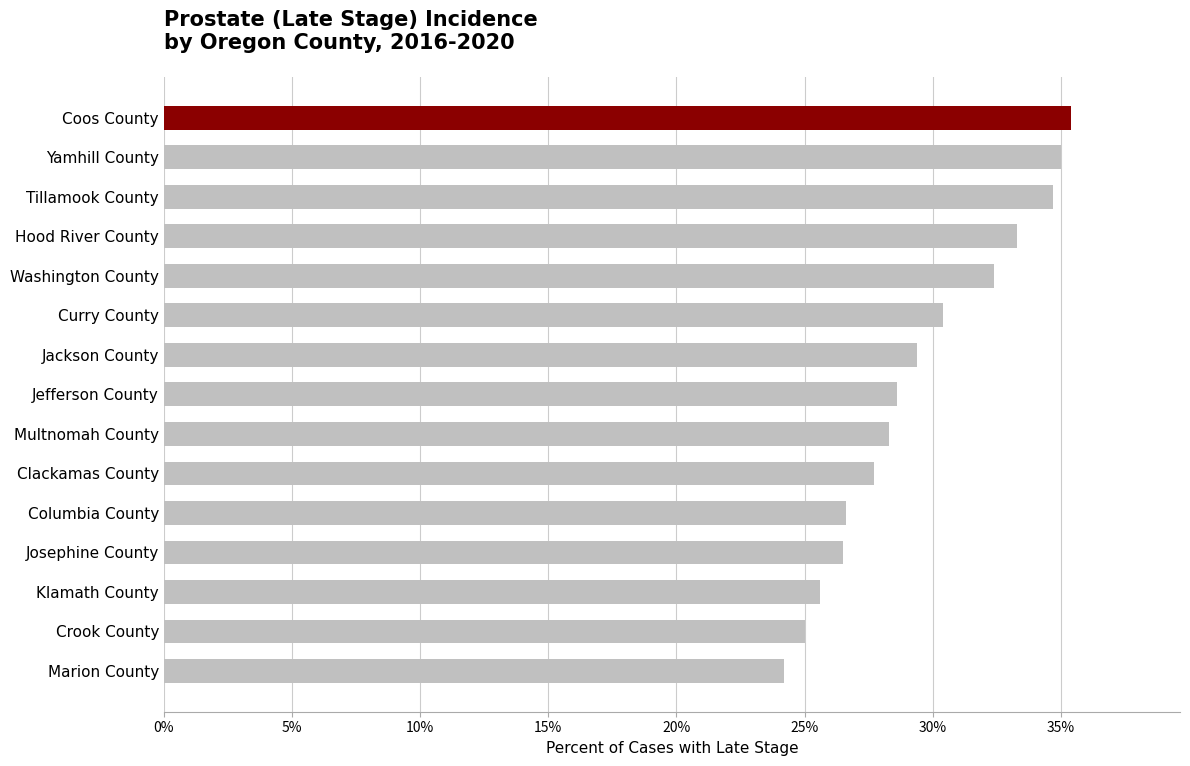

Is it true that the value at Marion County is 24.2?

True